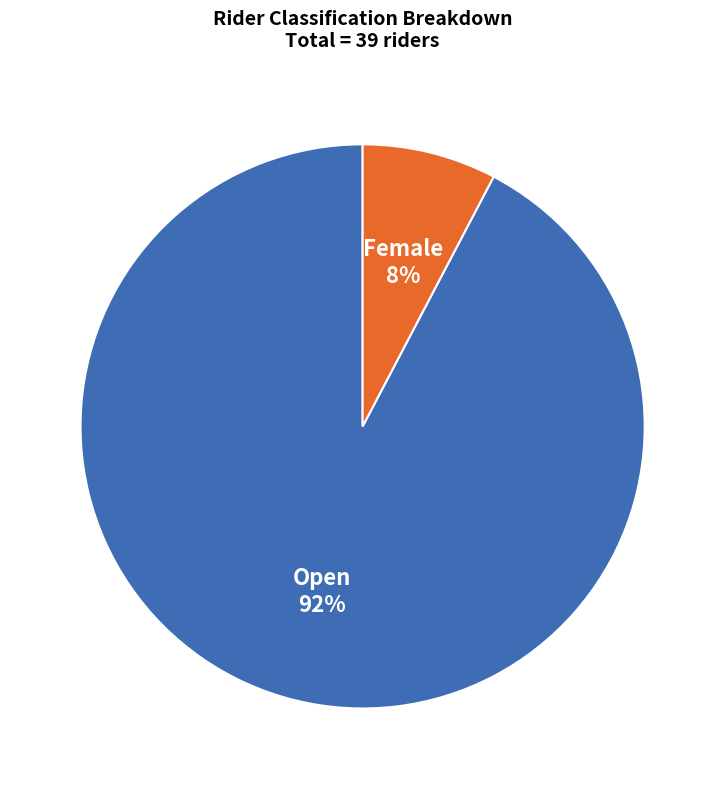

Do Open and Female together represent more than half of the pie?

Yes